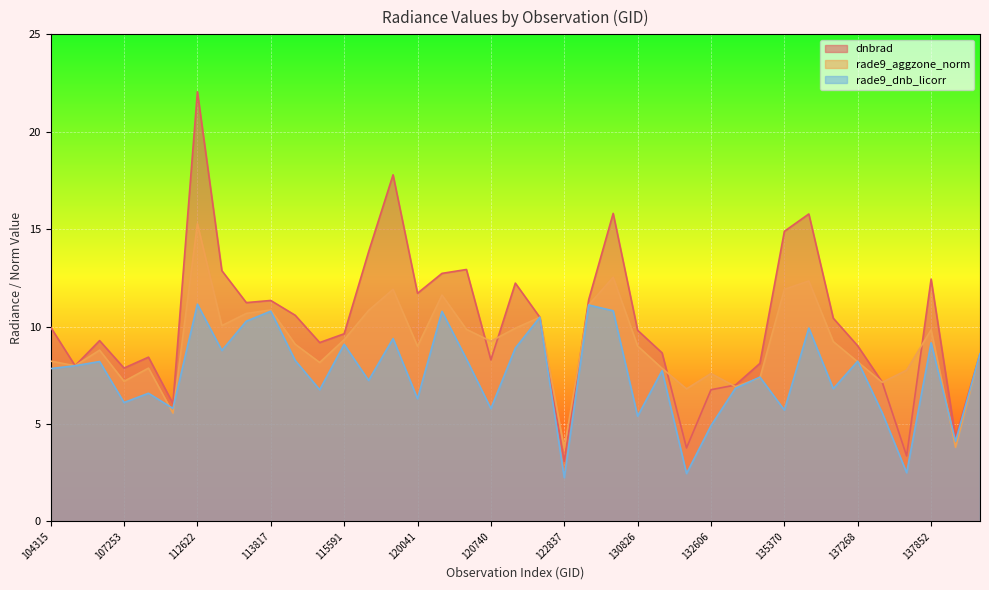

How many categories are shown in the chart?

39